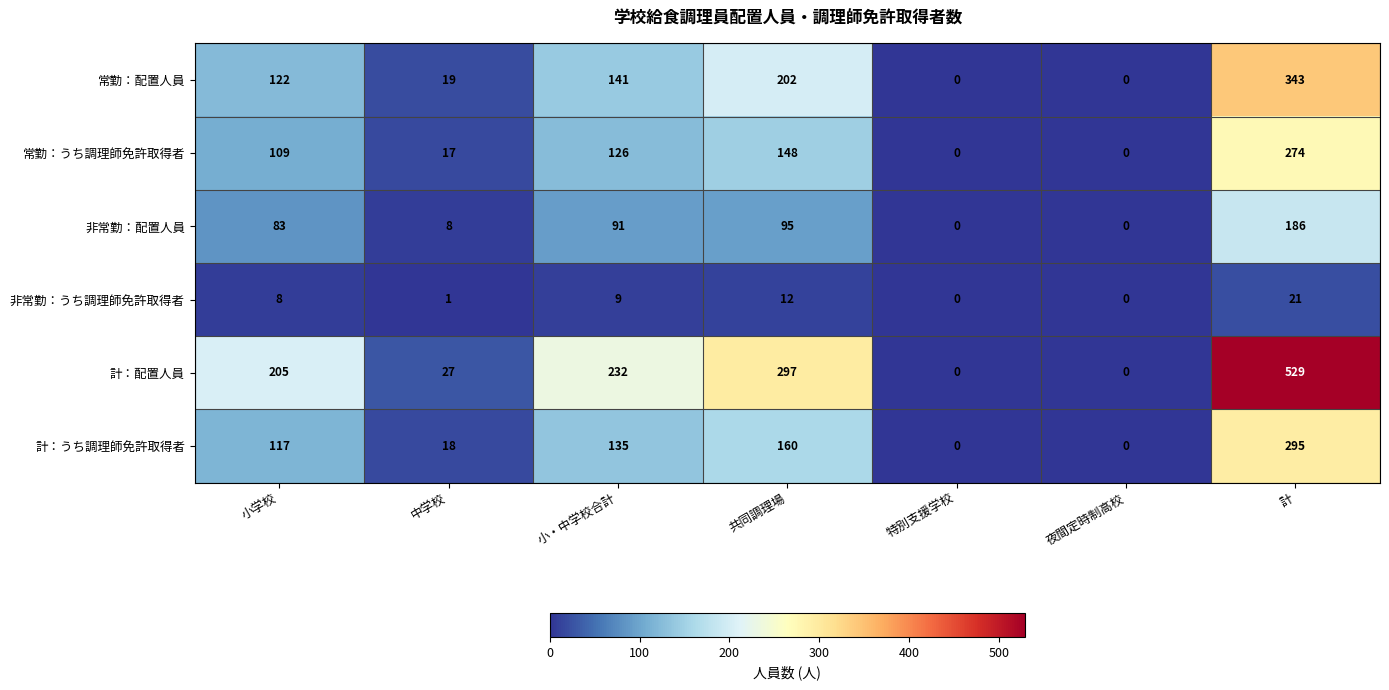

At 中学校, list the series in order from largest to smallest.

計：配置人員, 常勤：配置人員, 計：うち調理師免許取得者, 常勤：うち調理師免許取得者, 非常勤：配置人員, 非常勤：うち調理師免許取得者